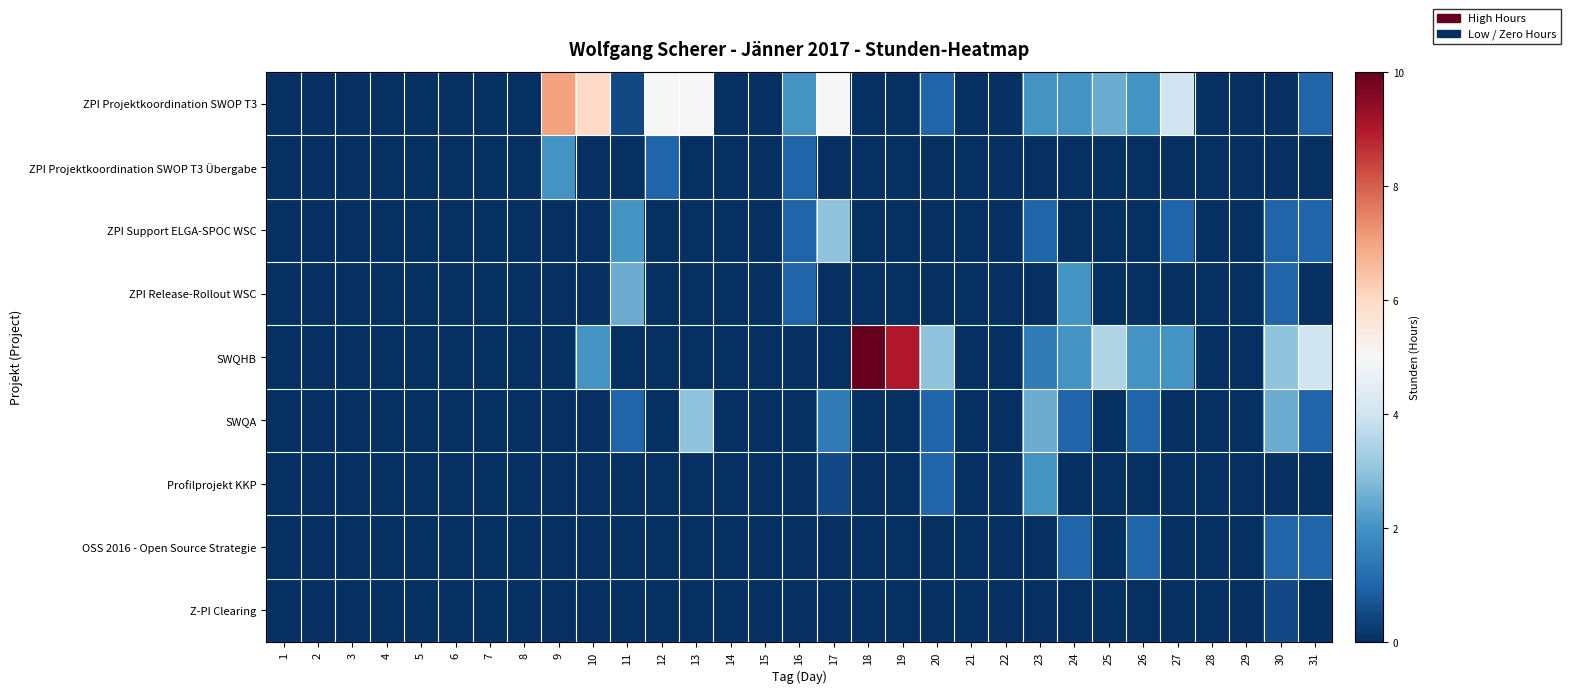

Reading left to right, list all the values displayed in this chart.

ZPI Projektkoordination SWOP T3: 1=0.0	2=0.0	3=0.0	4=0.0	5=0.0	6=0.0	7=0.0	8=0.0	9=7.0	10=6.0	11=0.5	12=5.0	13=5.0	14=0.0	15=0.0	16=2.0	17=5.0	18=0.0	19=0.0	20=1.0	21=0.0	22=0.0	23=2.0	24=2.0	25=2.5	26=2.0	27=4.0	28=0.0	29=0.0	30=0.0	31=1.0
ZPI Projektkoordination SWOP T3 Übergabe: 1=0.0	2=0.0	3=0.0	4=0.0	5=0.0	6=0.0	7=0.0	8=0.0	9=2.0	10=0.0	11=0.0	12=1.0	13=0.0	14=0.0	15=0.0	16=1.0	17=0.0	18=0.0	19=0.0	20=0.0	21=0.0	22=0.0	23=0.0	24=0.0	25=0.0	26=0.0	27=0.0	28=0.0	29=0.0	30=0.0	31=0.0
ZPI Support ELGA-SPOC WSC: 1=0.0	2=0.0	3=0.0	4=0.0	5=0.0	6=0.0	7=0.0	8=0.0	9=0.0	10=0.0	11=2.0	12=0.0	13=0.0	14=0.0	15=0.0	16=1.0	17=3.0	18=0.0	19=0.0	20=0.0	21=0.0	22=0.0	23=1.0	24=0.0	25=0.0	26=0.0	27=1.0	28=0.0	29=0.0	30=1.0	31=1.0
ZPI Release-Rollout WSC: 1=0.0	2=0.0	3=0.0	4=0.0	5=0.0	6=0.0	7=0.0	8=0.0	9=0.0	10=0.0	11=2.5	12=0.0	13=0.0	14=0.0	15=0.0	16=1.0	17=0.0	18=0.0	19=0.0	20=0.0	21=0.0	22=0.0	23=0.0	24=2.0	25=0.0	26=0.0	27=0.0	28=0.0	29=0.0	30=1.0	31=0.0
SWQHB: 1=0.0	2=0.0	3=0.0	4=0.0	5=0.0	6=0.0	7=0.0	8=0.0	9=0.0	10=2.0	11=0.0	12=0.0	13=0.0	14=0.0	15=0.0	16=0.0	17=0.0	18=10.0	19=9.0	20=3.0	21=0.0	22=0.0	23=1.5	24=2.0	25=3.5	26=2.0	27=2.0	28=0.0	29=0.0	30=3.0	31=4.0
SWQA: 1=0.0	2=0.0	3=0.0	4=0.0	5=0.0	6=0.0	7=0.0	8=0.0	9=0.0	10=0.0	11=1.0	12=0.0	13=3.0	14=0.0	15=0.0	16=0.0	17=1.5	18=0.0	19=0.0	20=1.0	21=0.0	22=0.0	23=2.5	24=1.0	25=0.0	26=1.0	27=0.0	28=0.0	29=0.0	30=2.5	31=1.0
Profilprojekt KKP: 1=0.0	2=0.0	3=0.0	4=0.0	5=0.0	6=0.0	7=0.0	8=0.0	9=0.0	10=0.0	11=0.0	12=0.0	13=0.0	14=0.0	15=0.0	16=0.0	17=0.5	18=0.0	19=0.0	20=1.0	21=0.0	22=0.0	23=2.0	24=0.0	25=0.0	26=0.0	27=0.0	28=0.0	29=0.0	30=0.0	31=0.0
OSS 2016 - Open Source Strategie: 1=0.0	2=0.0	3=0.0	4=0.0	5=0.0	6=0.0	7=0.0	8=0.0	9=0.0	10=0.0	11=0.0	12=0.0	13=0.0	14=0.0	15=0.0	16=0.0	17=0.0	18=0.0	19=0.0	20=0.0	21=0.0	22=0.0	23=0.0	24=1.0	25=0.0	26=1.0	27=0.0	28=0.0	29=0.0	30=1.0	31=1.0
Z-PI Clearing: 1=0.0	2=0.0	3=0.0	4=0.0	5=0.0	6=0.0	7=0.0	8=0.0	9=0.0	10=0.0	11=0.0	12=0.0	13=0.0	14=0.0	15=0.0	16=0.0	17=0.0	18=0.0	19=0.0	20=0.0	21=0.0	22=0.0	23=0.0	24=0.0	25=0.0	26=0.0	27=0.0	28=0.0	29=0.0	30=0.5	31=0.0